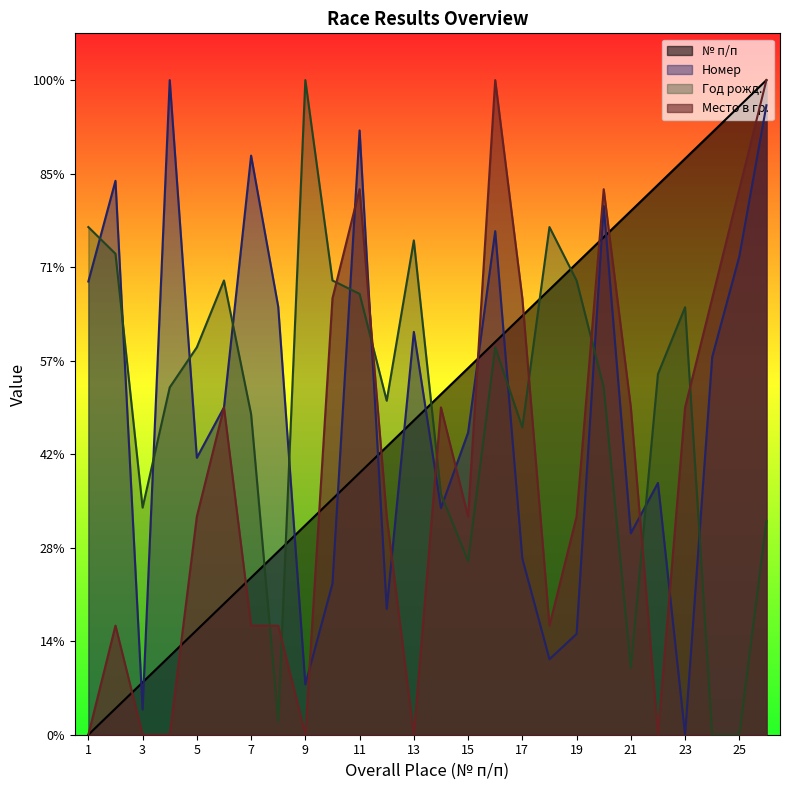

Reading right to left, list all the values displayed in this chart.

№ п/п: 28.0	26.9	25.8	24.6	23.5	22.4	21.3	20.2	19.0	17.9	16.8	15.7	14.6	13.4	12.3	11.2	10.1	9.0	7.8	6.7	5.6	4.5	3.4	2.2	1.1	0.0
Номер: 26.9	20.5	16.2	0.0	10.8	8.6	22.6	4.3	3.2	7.5	21.5	12.9	9.7	17.2	5.4	25.8	6.5	2.2	18.3	24.8	14.0	11.8	28.0	1.1	23.7	19.4
Год рожд.: 9.1	0.0	0.0	18.3	15.4	2.9	14.9	19.4	21.7	13.1	16.6	7.4	10.3	21.1	14.3	18.9	19.4	28.0	0.6	13.7	19.4	16.6	14.9	9.7	20.6	21.7
Место в гр.: 28.0	23.3	18.7	14.0	0.0	14.0	23.3	9.3	4.7	18.7	28.0	9.3	14.0	0.0	9.3	23.3	18.7	0.0	4.7	4.7	14.0	9.3	0.0	0.0	4.7	0.0